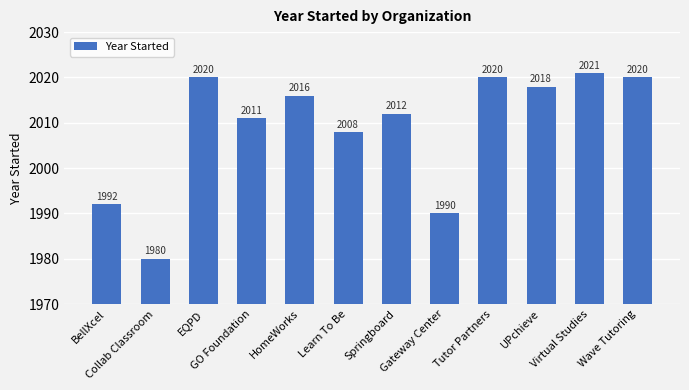

What is the greatest value displayed?

2021